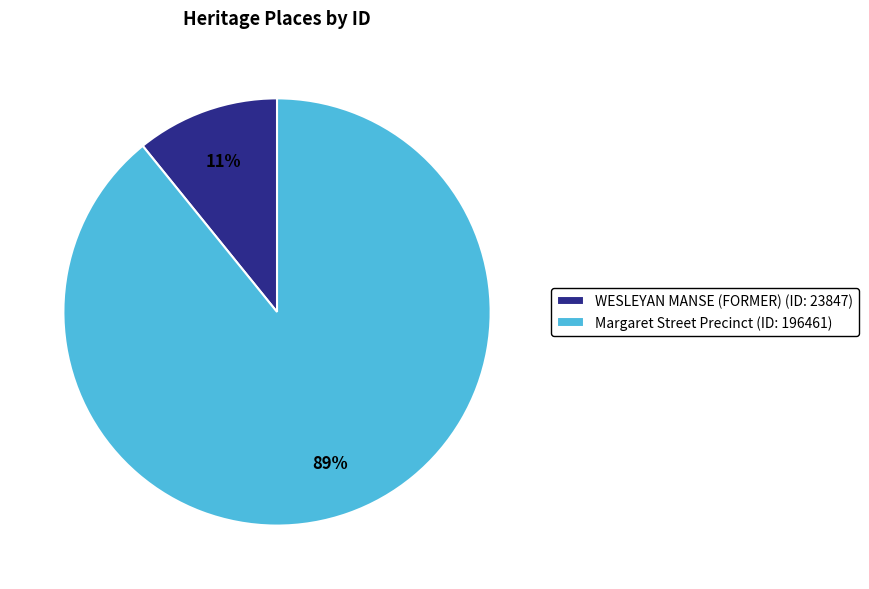

Approximately how many times larger is the value at WESLEYAN MANSE (FORMER) compared to Margaret Street Precinct?

0.1